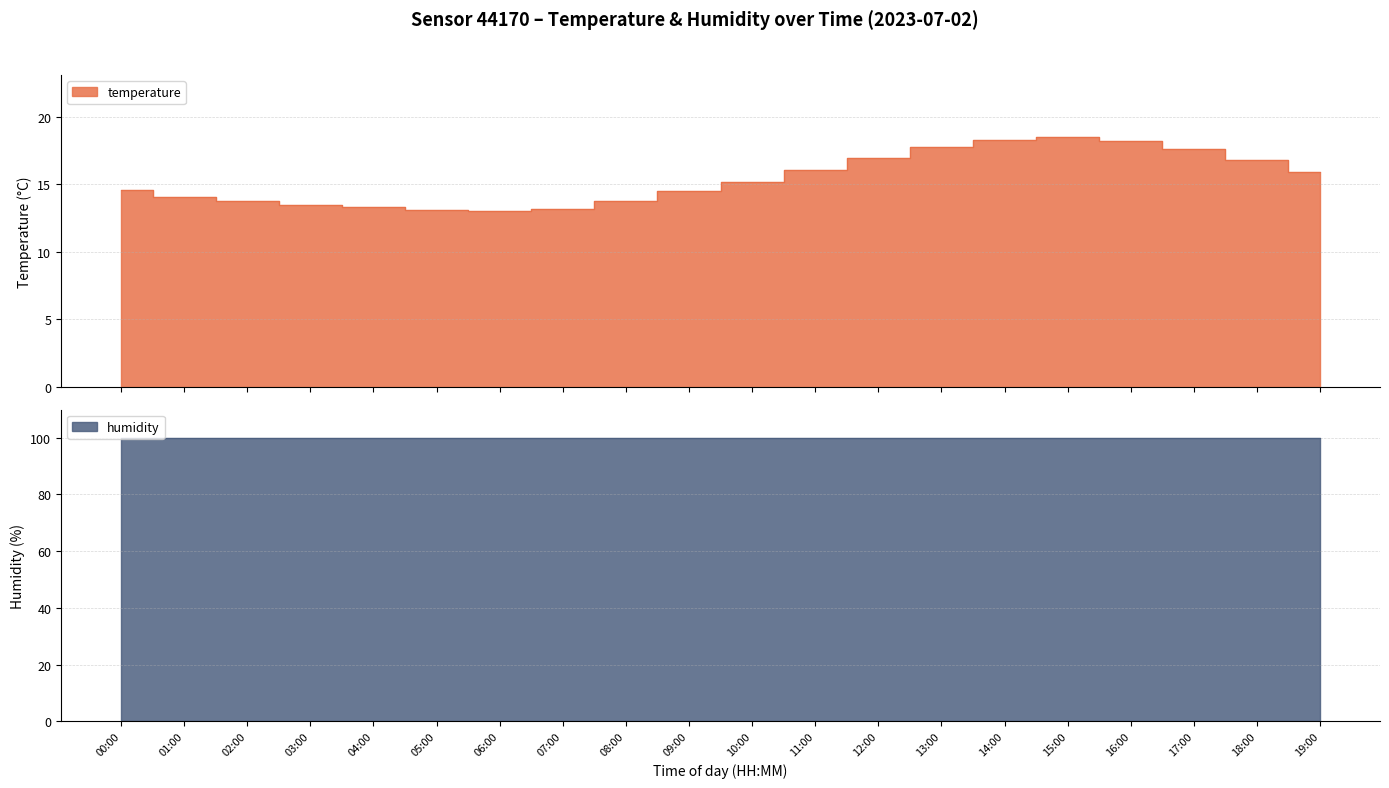

Reading left to right, extract all data points from this chart.

14.6	14.1	13.8	13.5	13.3	13.1	13.0	13.2	13.8	14.5	15.2	16.1	17.0	17.8	18.3	18.5	18.2	17.6	16.8	15.9